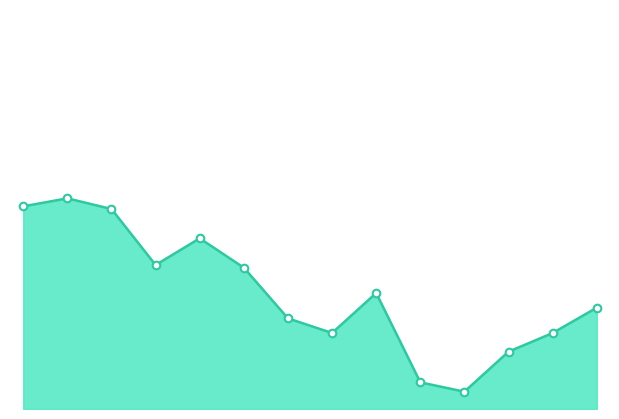

How many lines are shown in the chart?

1